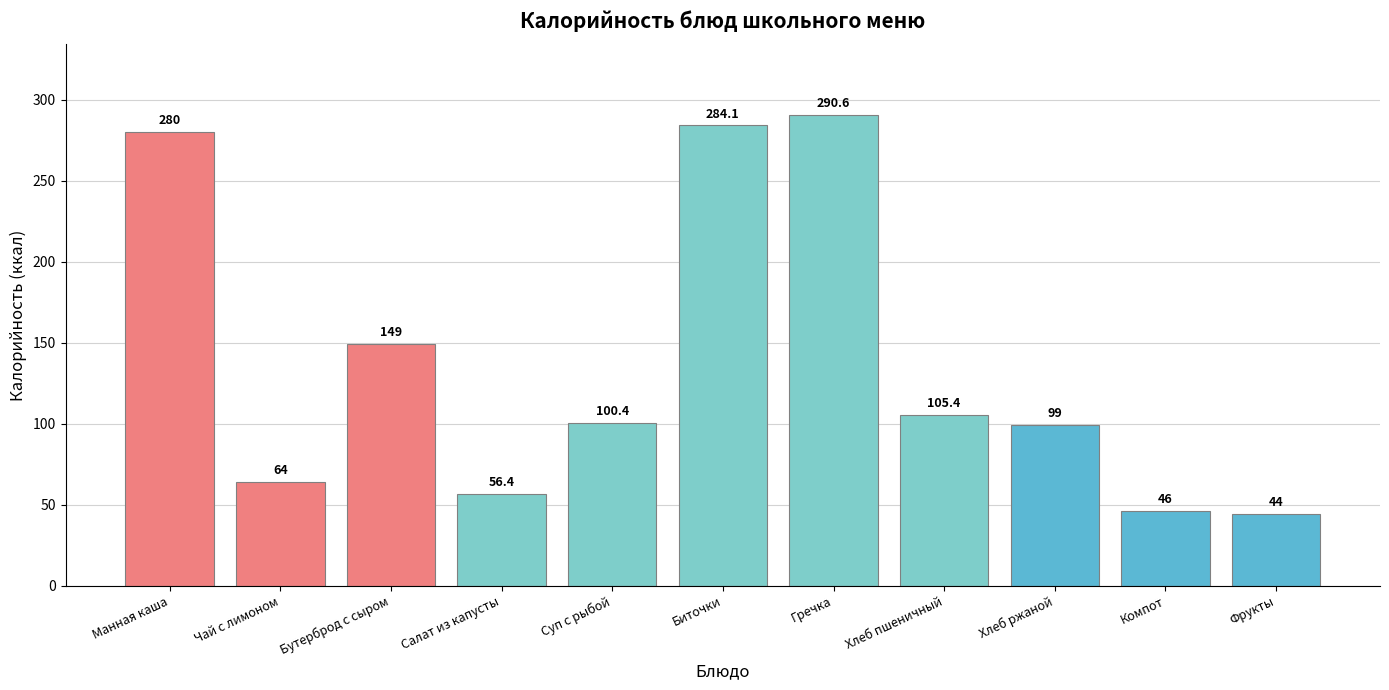

How many data points are less than 100?

5